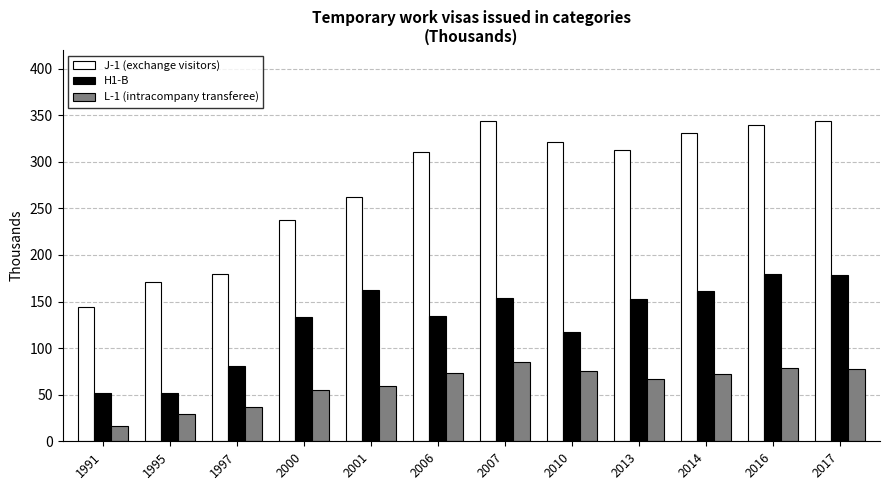

List the series in order of their overall mean, lowest first.

L-1 (intracompany transferee), H1-B, J-1 (exchange visitors)